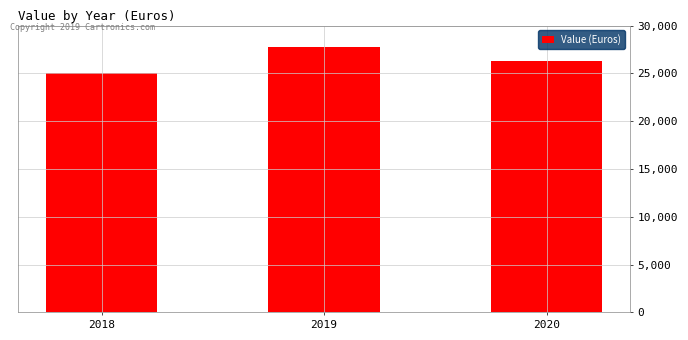

Which label corresponds to the smallest value in the chart?

2018